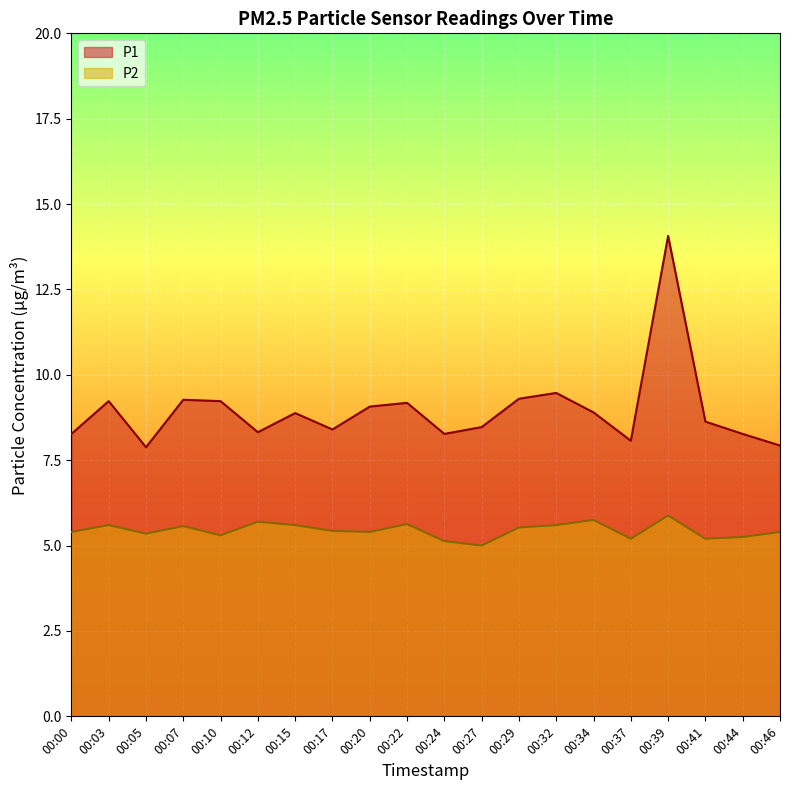

Reading right to left, transcribe all the data shown in this chart.

P1: 7.9	8.3	8.6	14.1	8.1	8.9	9.5	9.3	8.5	8.3	9.2	9.1	8.4	8.9	8.3	9.2	9.3	7.9	9.2	8.3
P2: 5.4	5.2	5.2	5.9	5.2	5.8	5.6	5.5	5.0	5.1	5.6	5.4	5.4	5.6	5.7	5.3	5.6	5.3	5.6	5.4